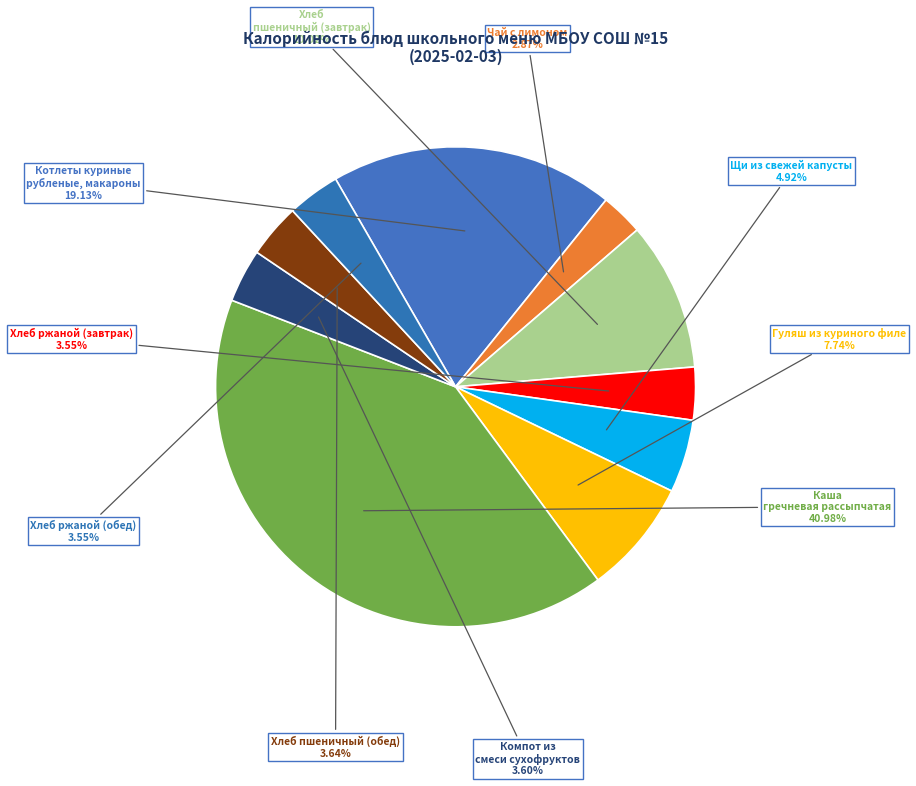

Is it true that Хлеб ржаной (обед) is 18% of the pie?

False